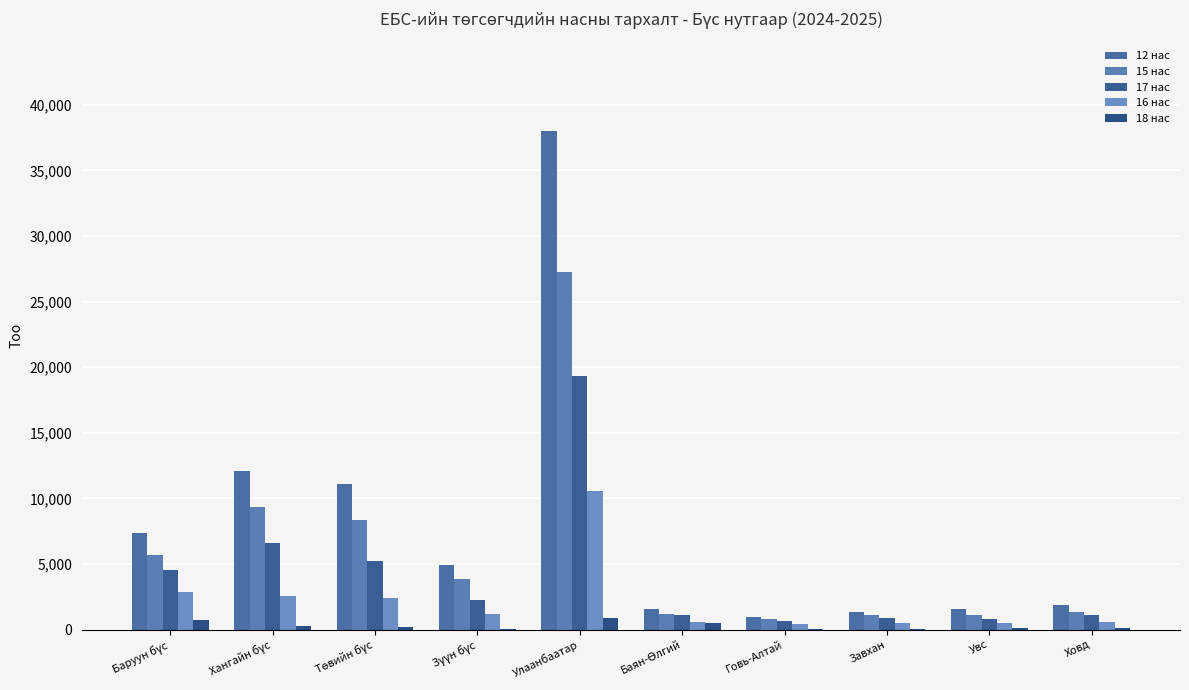

What is the sum of the 18 нас values at Зүүн бүс and Говь-Алтай?

98